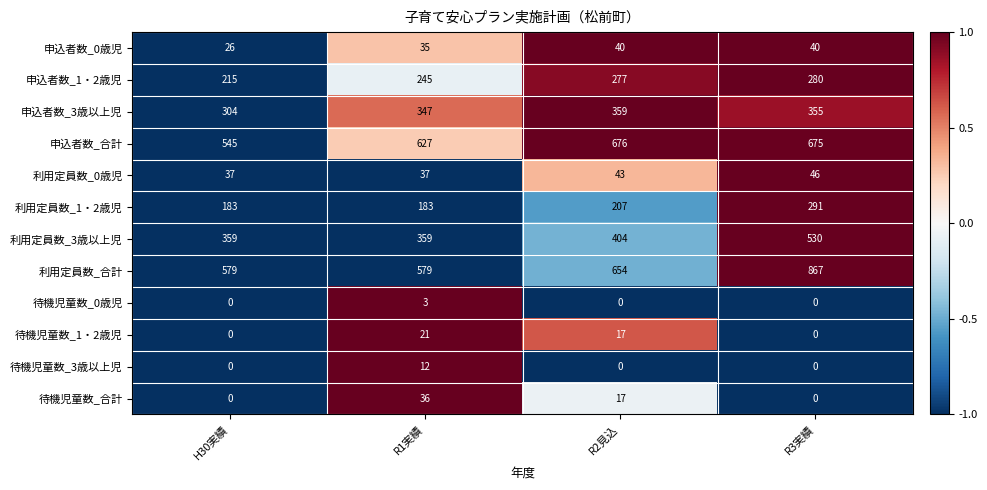

Which category has the lowest value in the 申込者数_0歳児 series?

H30実績